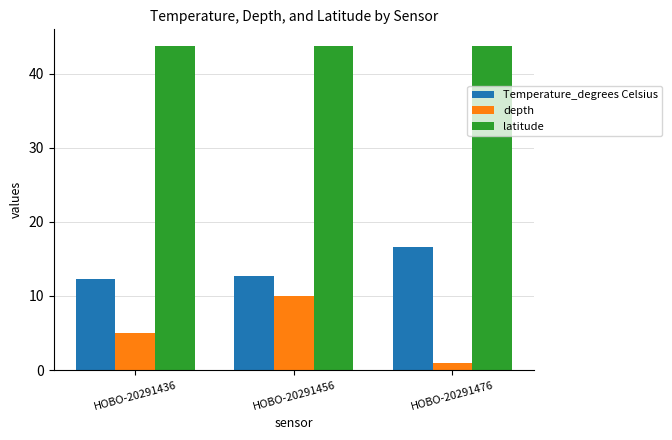

Read the Temperature_degrees Celsius value at HOBO-20291436.

12.3